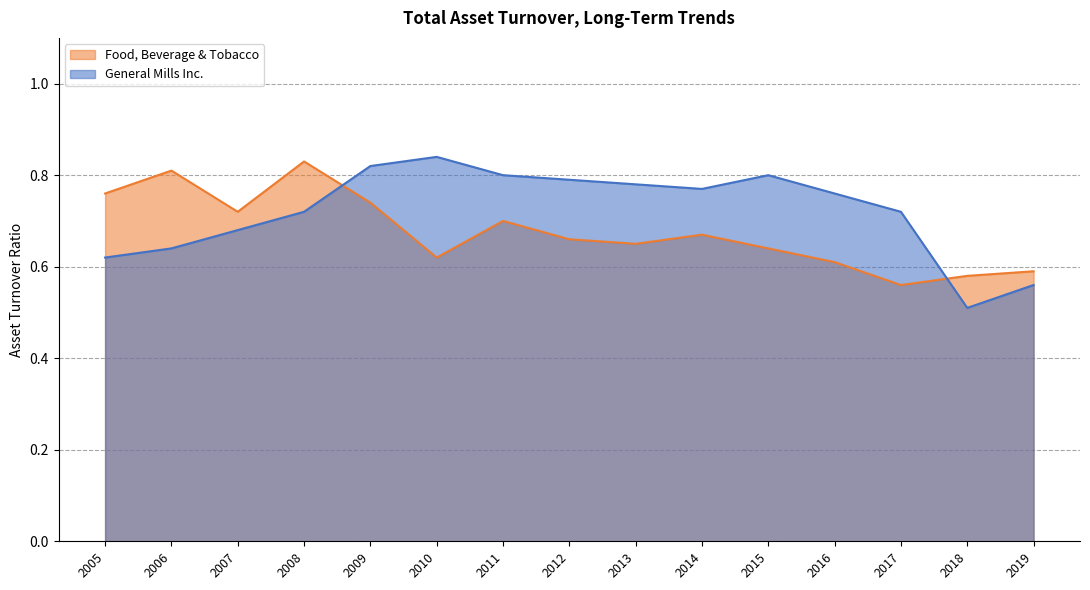

The value of Food, Beverage & Tobacco at 2009 is 0.2. True or false?

False